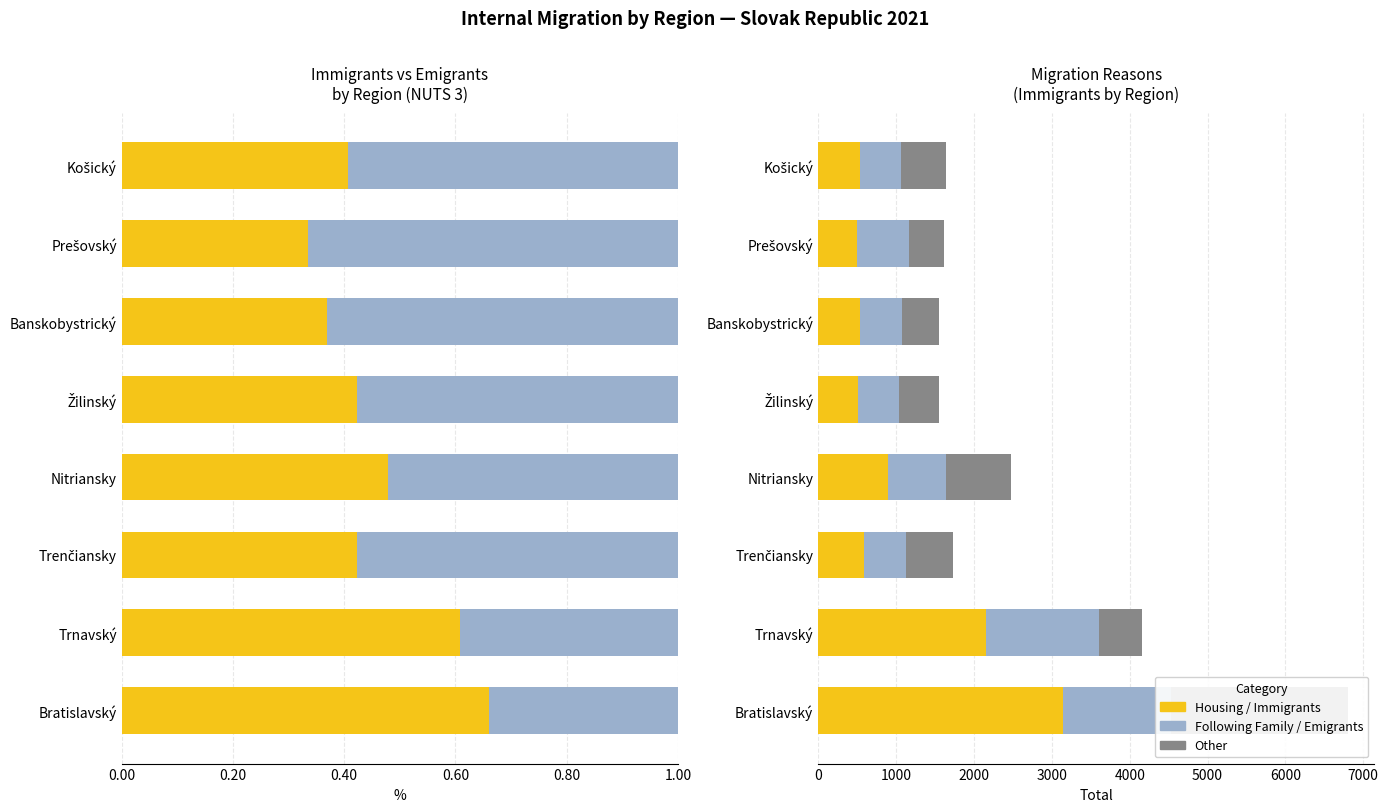

Is the value of Housing at Bratislavský greater than the value of Following Family at Trenčiansky?

Yes